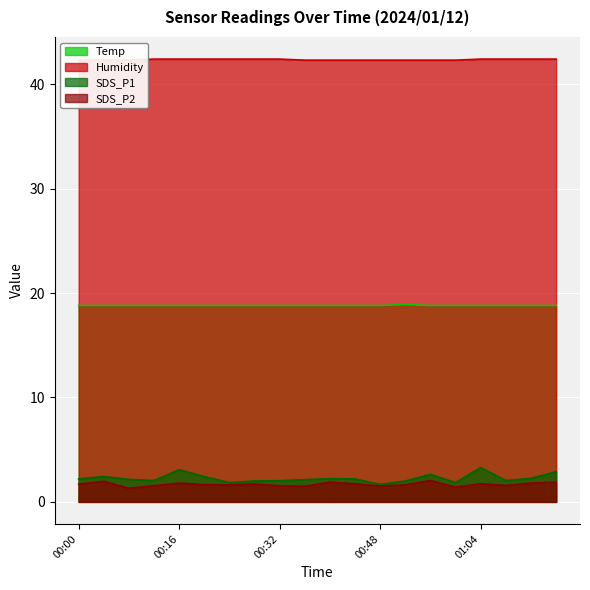

Which has a higher value, 00:00 or 00:24?

00:00